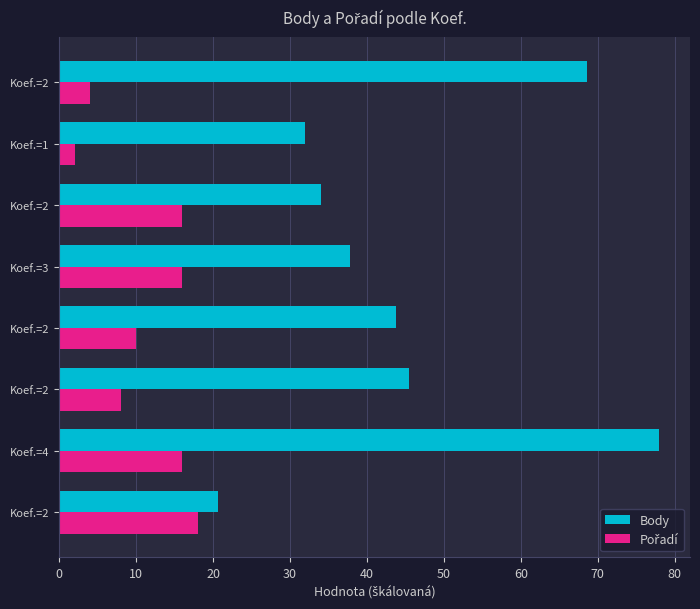

How many series are shown in this chart?

2